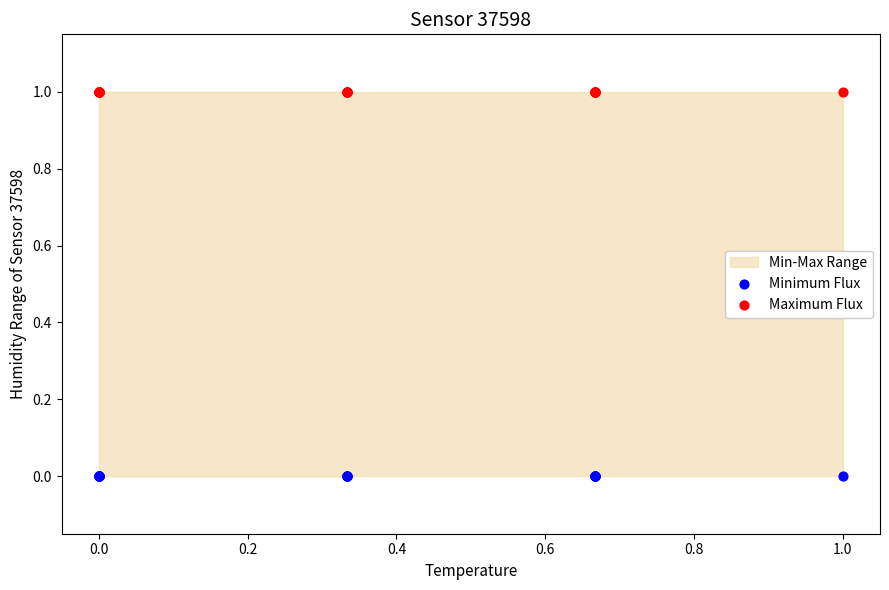

Which series contains the highest Y value?

Maximum Flux